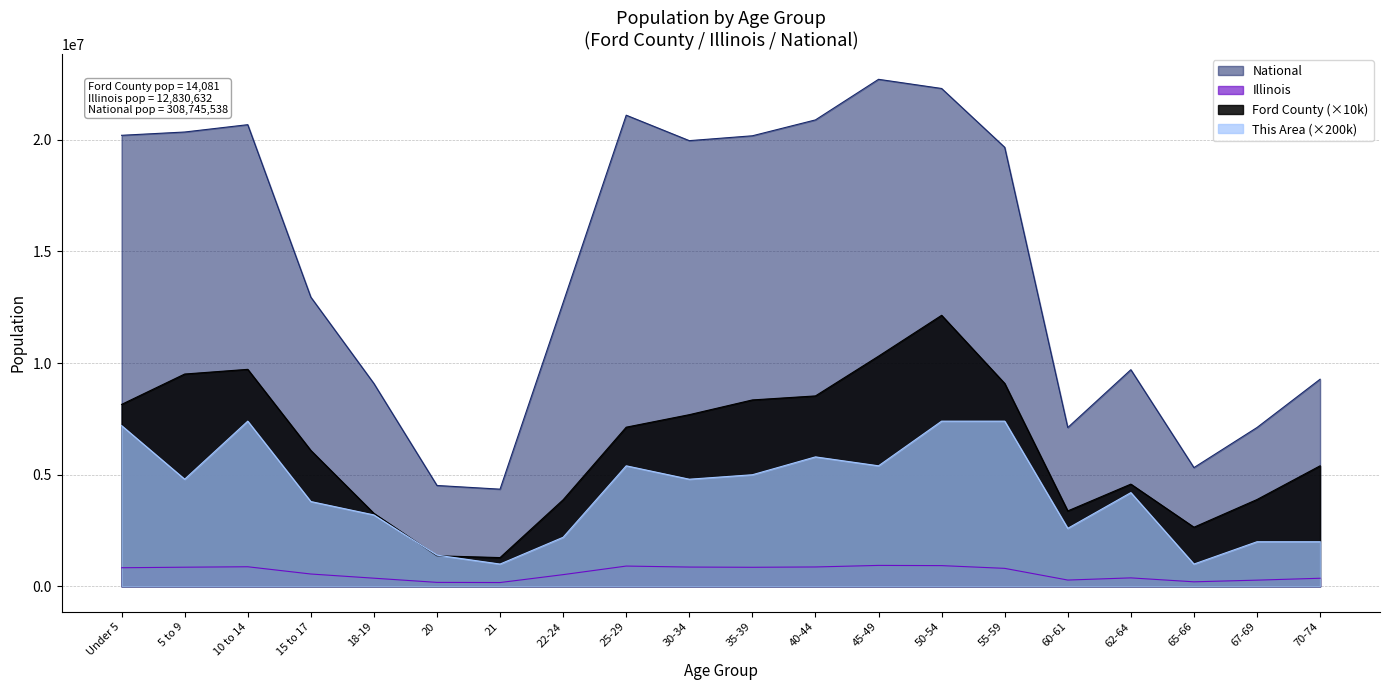

How many lines are shown in the chart?

4